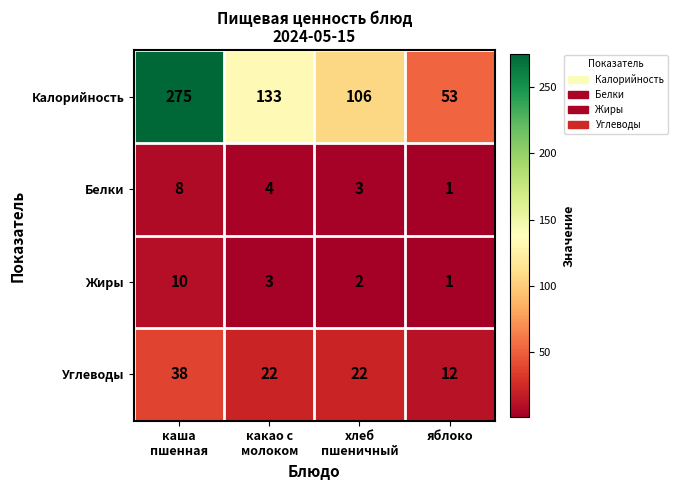

Which series has the largest range (max minus min)?

Калорийность